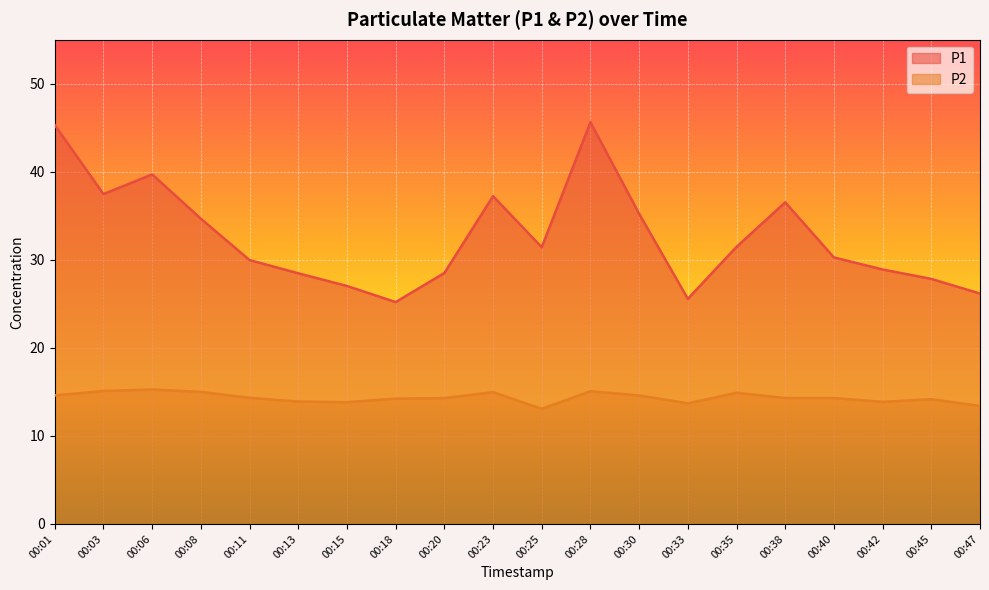

Which series has the widest spread of values?

P1